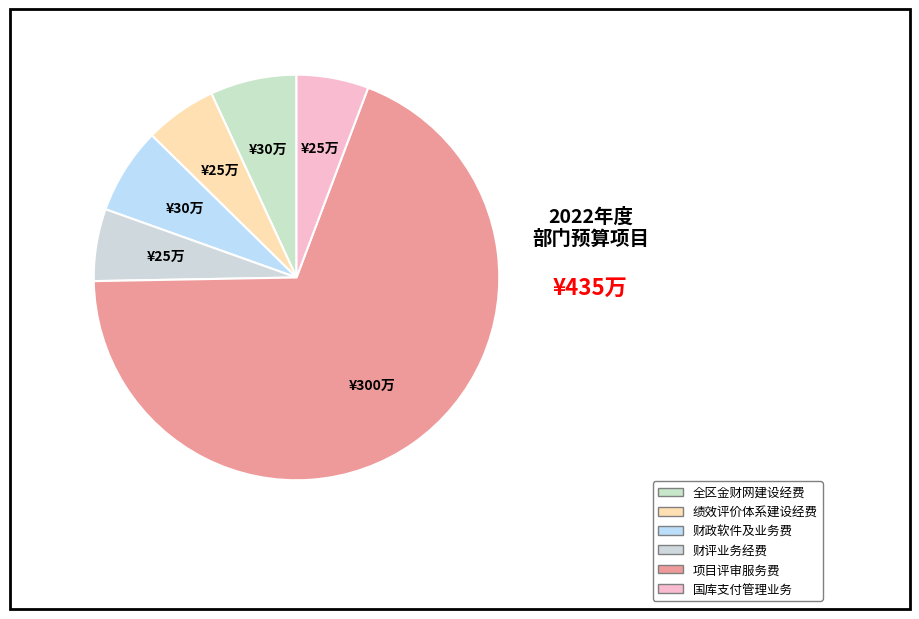

The 项目评审服务费 slice represents 69% of the pie. True or false?

True